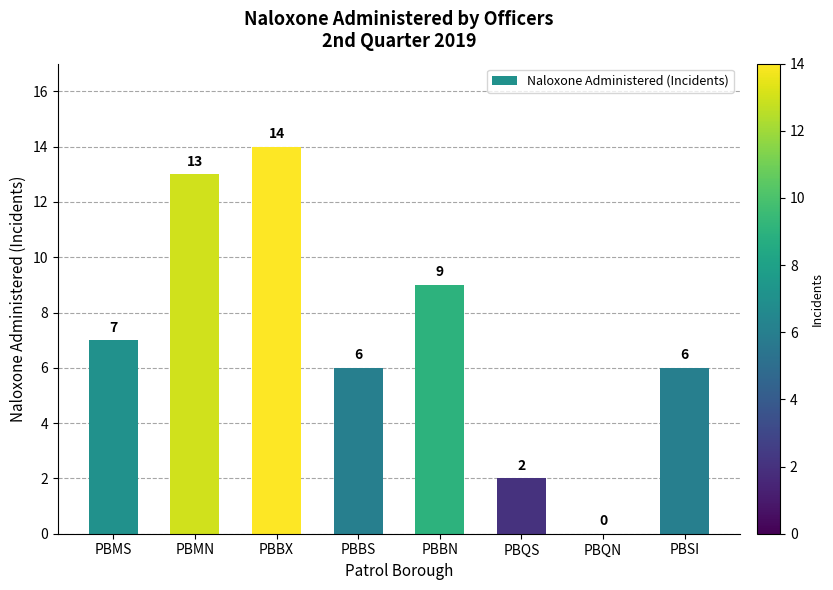

At which category does the chart reach its peak across all series?

PBBX